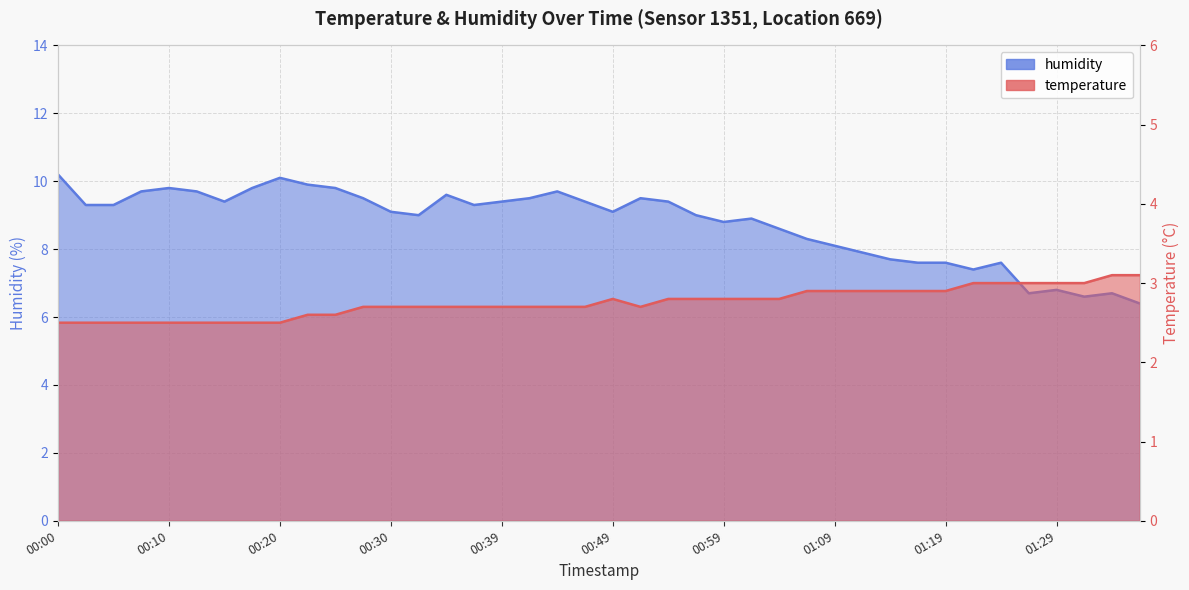

True or false: humidity has more than 0 points higher than both neighbors.

True